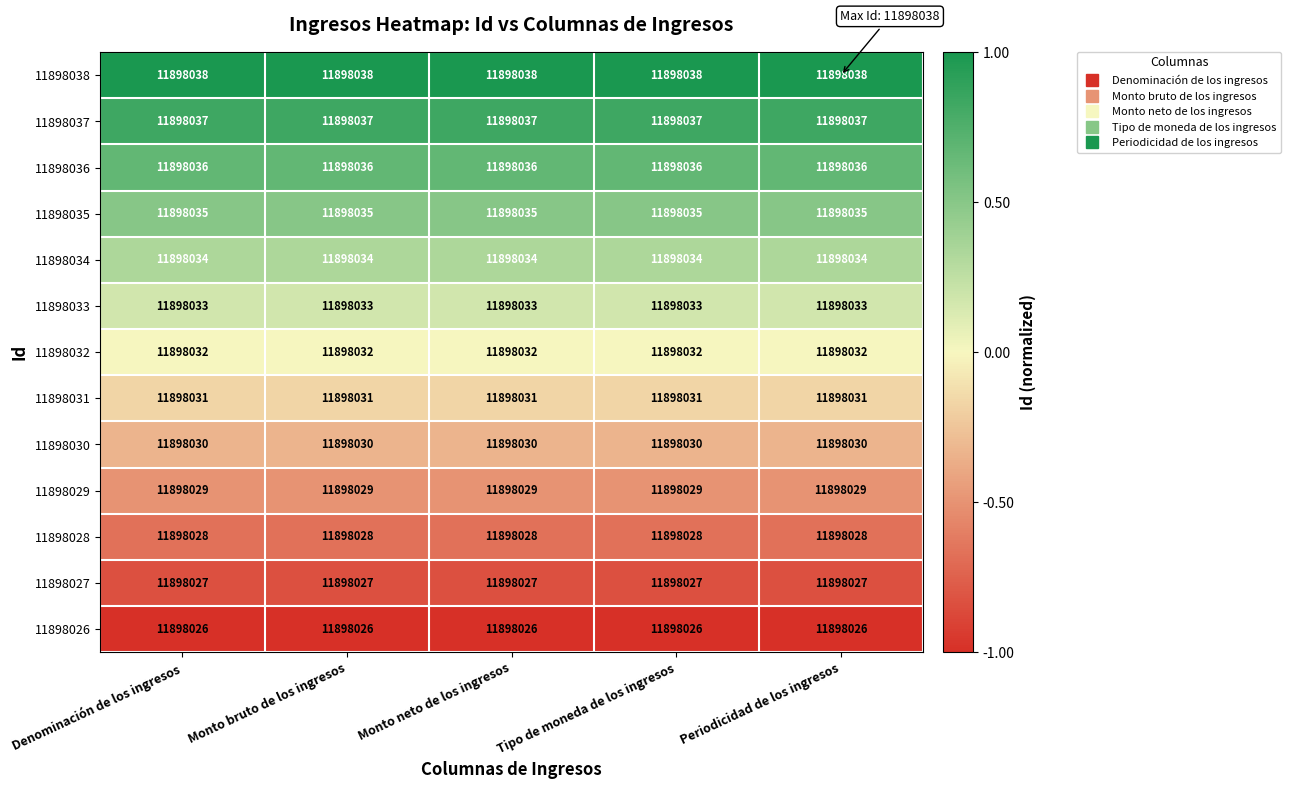

How many categories are shown in the chart?

5